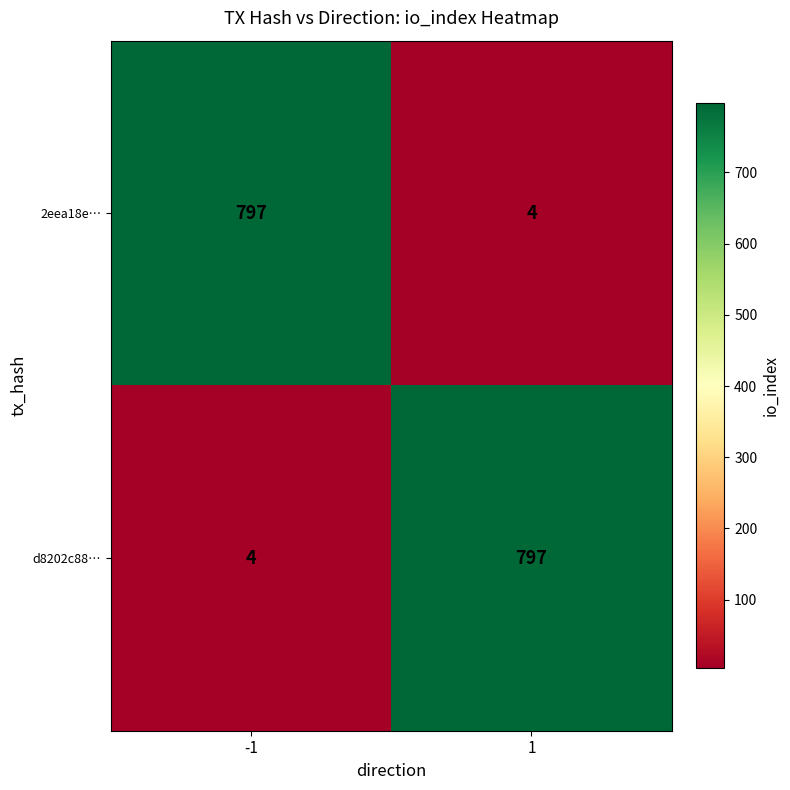

The 2eea18e… series shows 529 at -1. True or false?

False